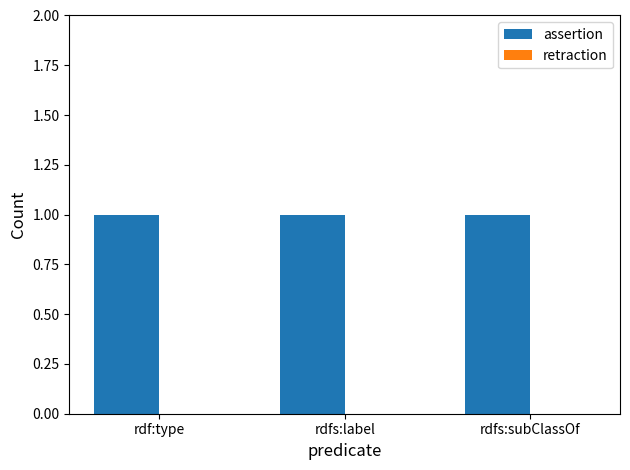

What is the total value across all series at rdfs:subClassOf?

1